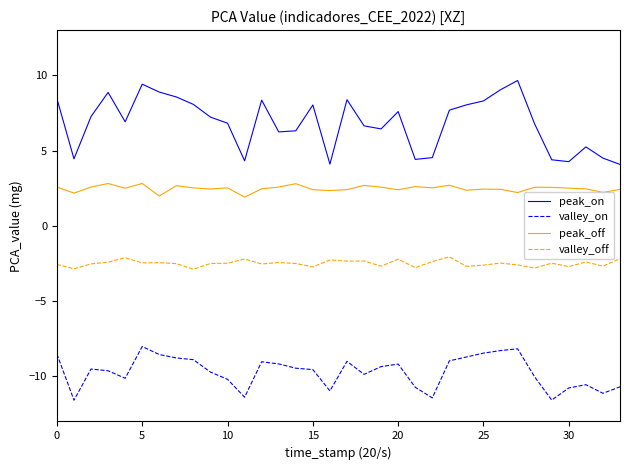

List the series in order of their peak value, lowest first.

valley_on, valley_off, peak_off, peak_on